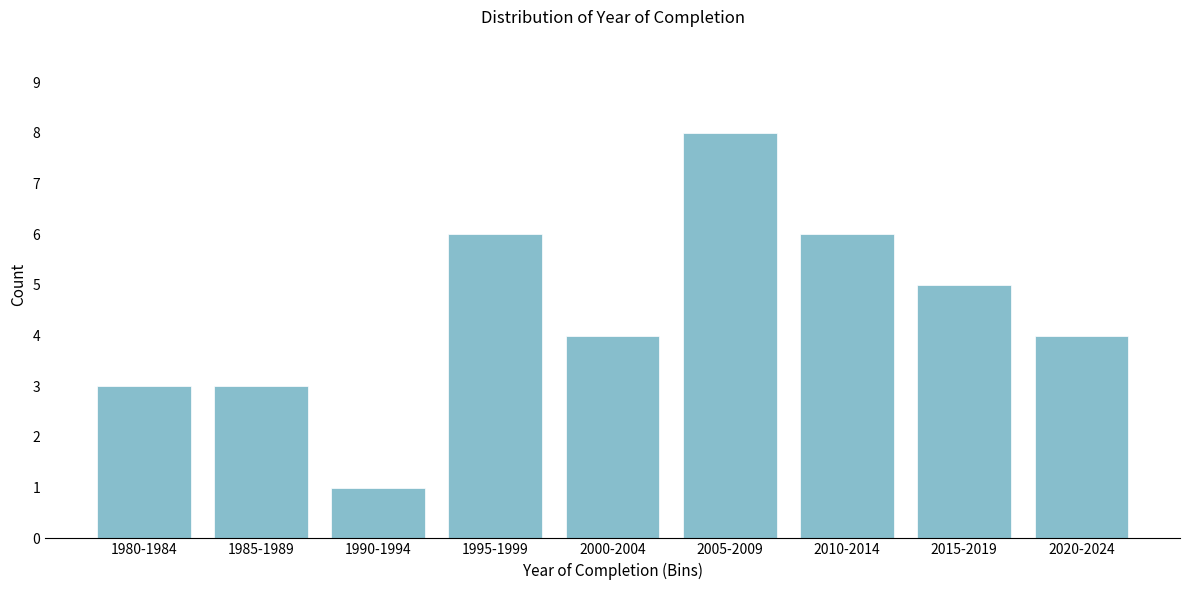

Reading left to right, transcribe all the data shown in this chart.

1980-1984=3	1985-1989=3	1990-1994=1	1995-1999=6	2000-2004=4	2005-2009=8	2010-2014=6	2015-2019=5	2020-2024=4